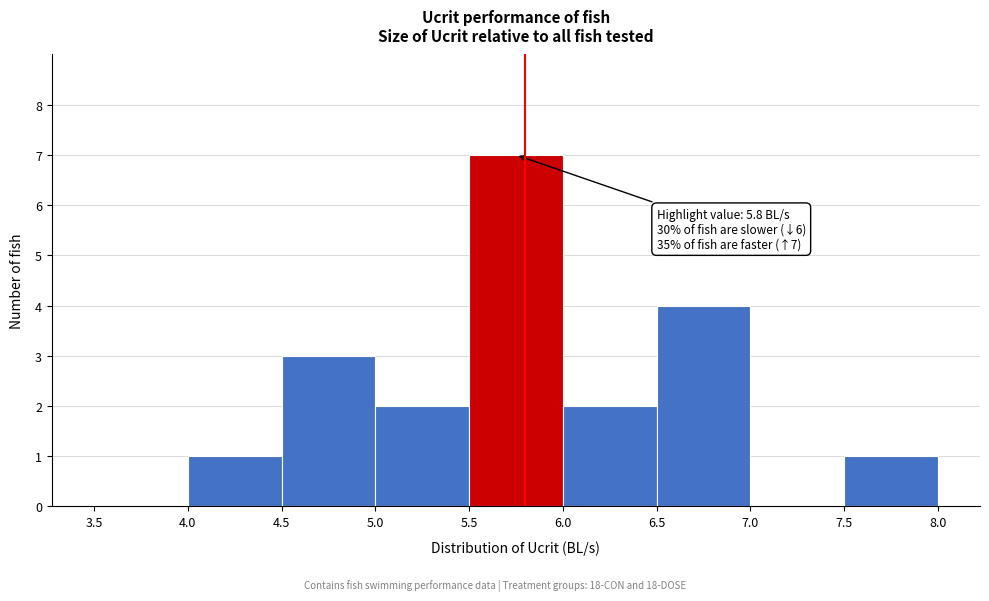

Over which range of the x-axis is the bar tallest?

5.5 to 6.0